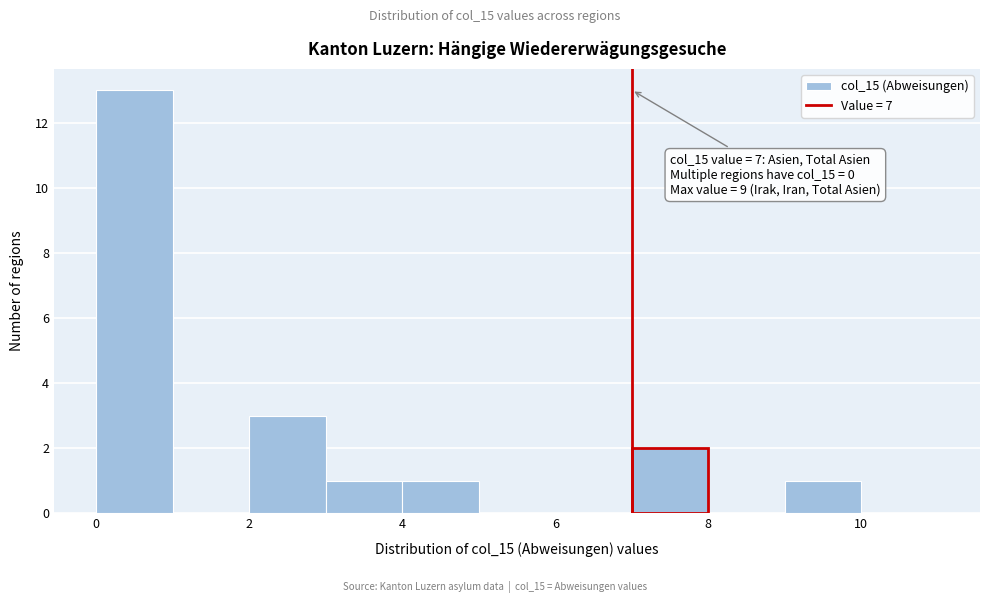

Over which range of the x-axis is the bar tallest?

0 to 1